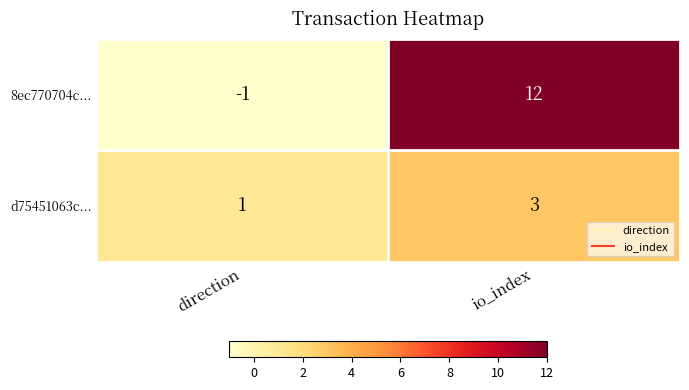

Reading left to right, extract all data points from this chart.

8ec770704c...: direction=-1	io_index=12
d75451063c...: direction=1	io_index=3